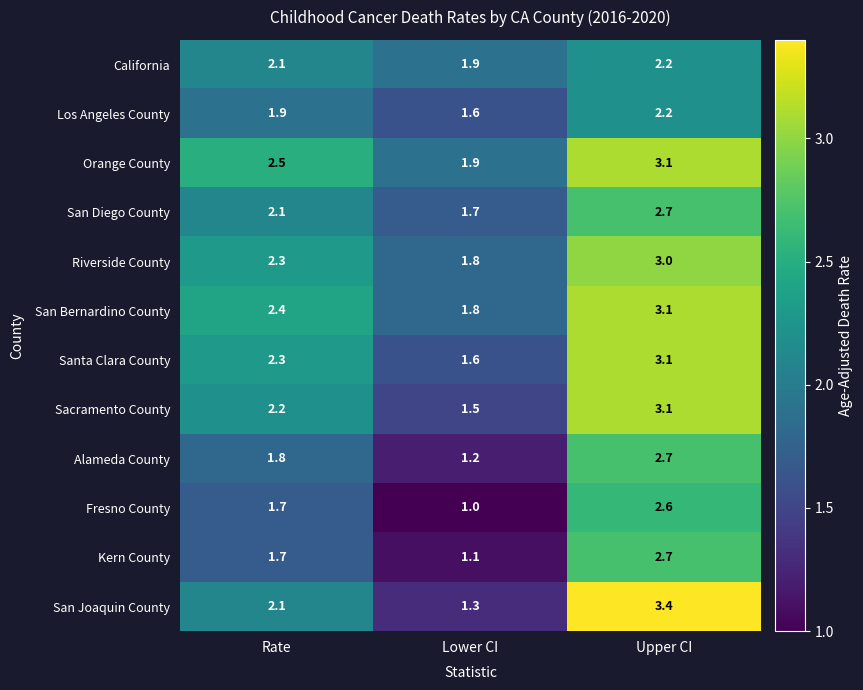

What value does the Kern County series have at Lower CI?

1.1